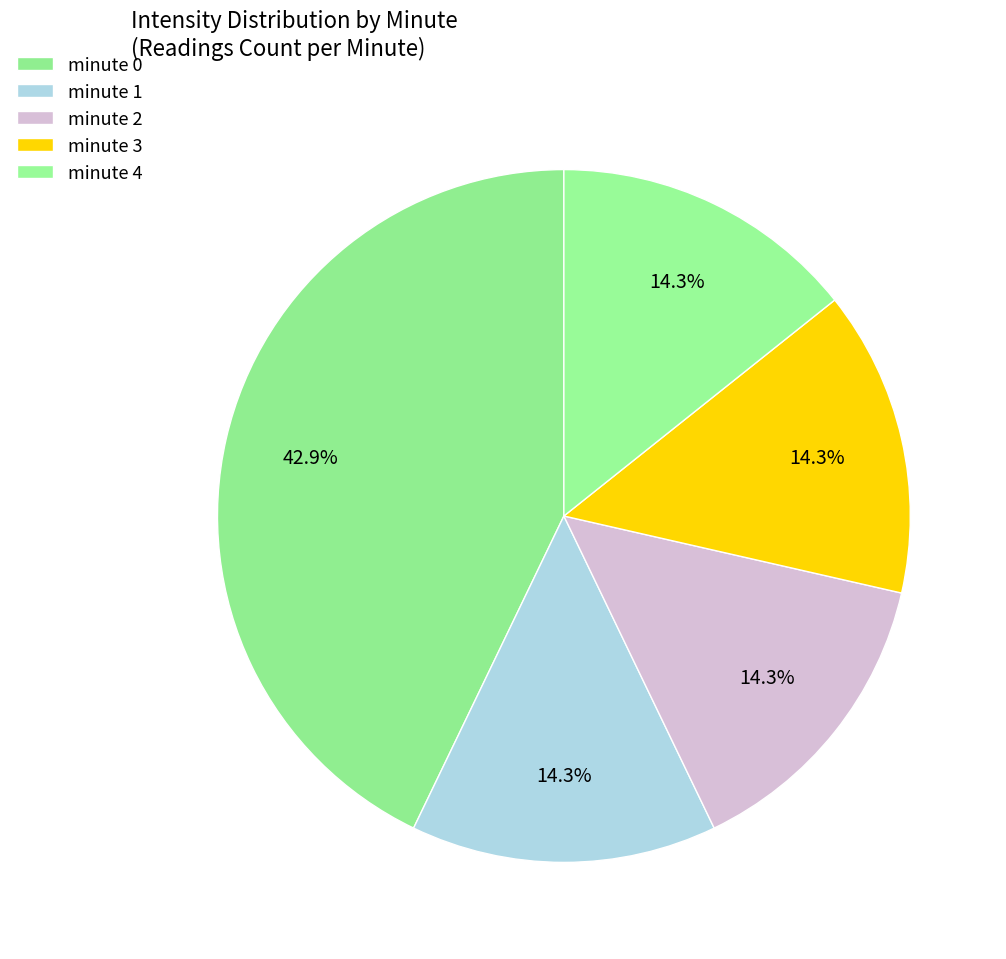

Count the number of slices in the pie.

5